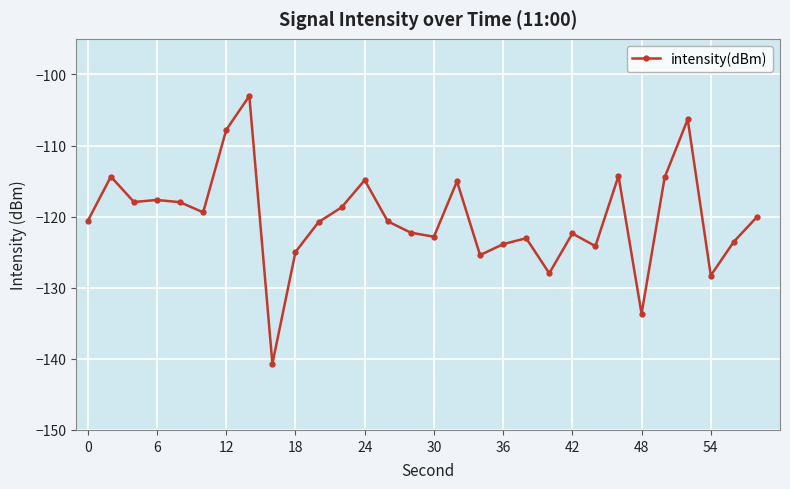

What is the maximum value shown in the chart?

-103.0